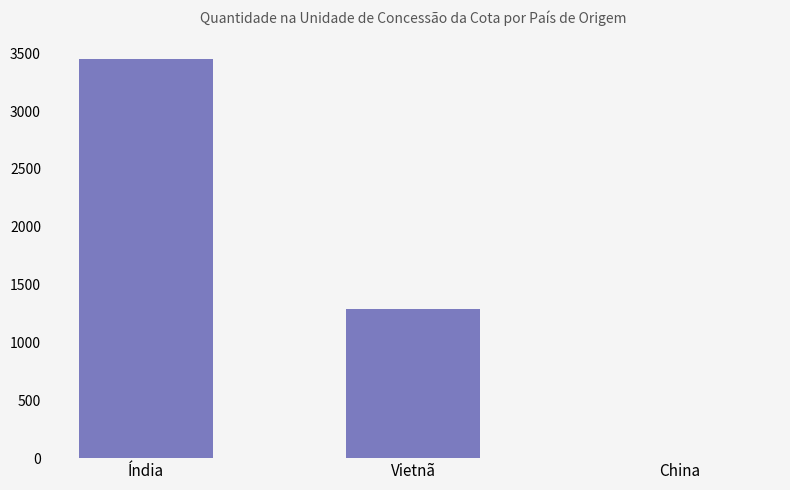

Which label corresponds to the largest value in the chart?

Índia